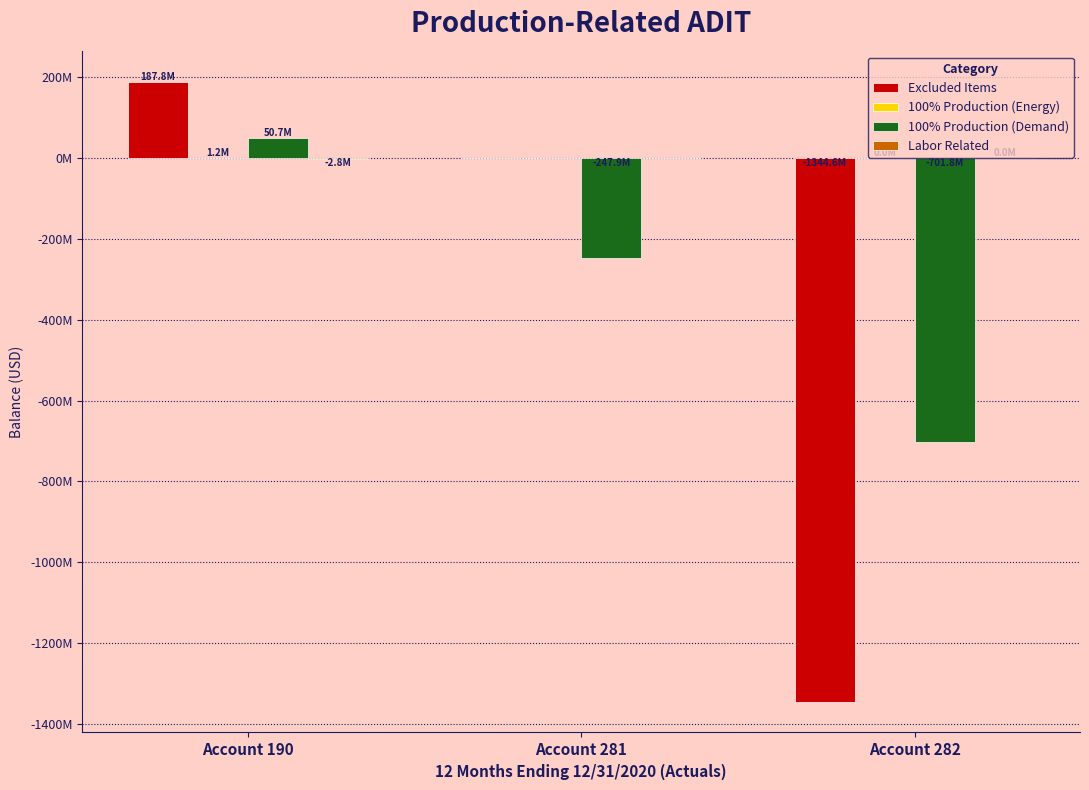

What are all the series names shown in the legend?

Excluded Items, 100% Production (Energy), 100% Production (Demand), Labor Related